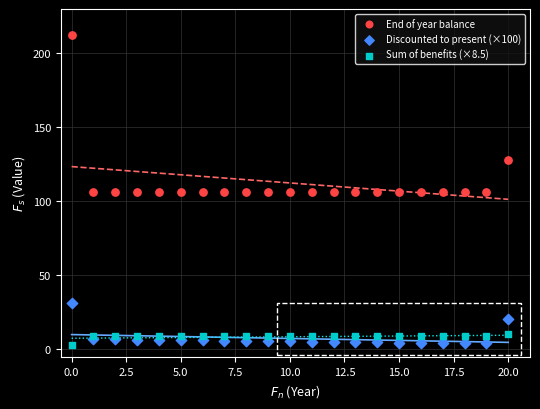

Which series has the largest Y range (max minus min)?

End of year balance